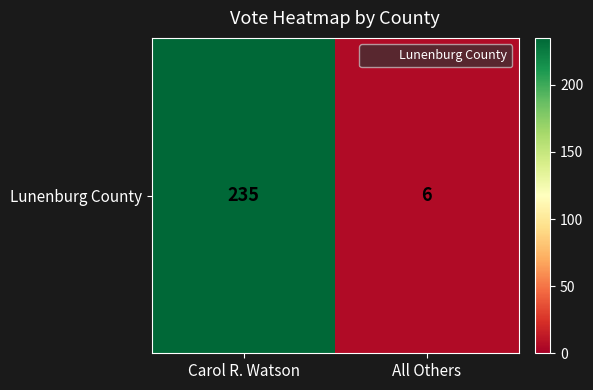

Reading left to right, transcribe all the data shown in this chart.

235	6